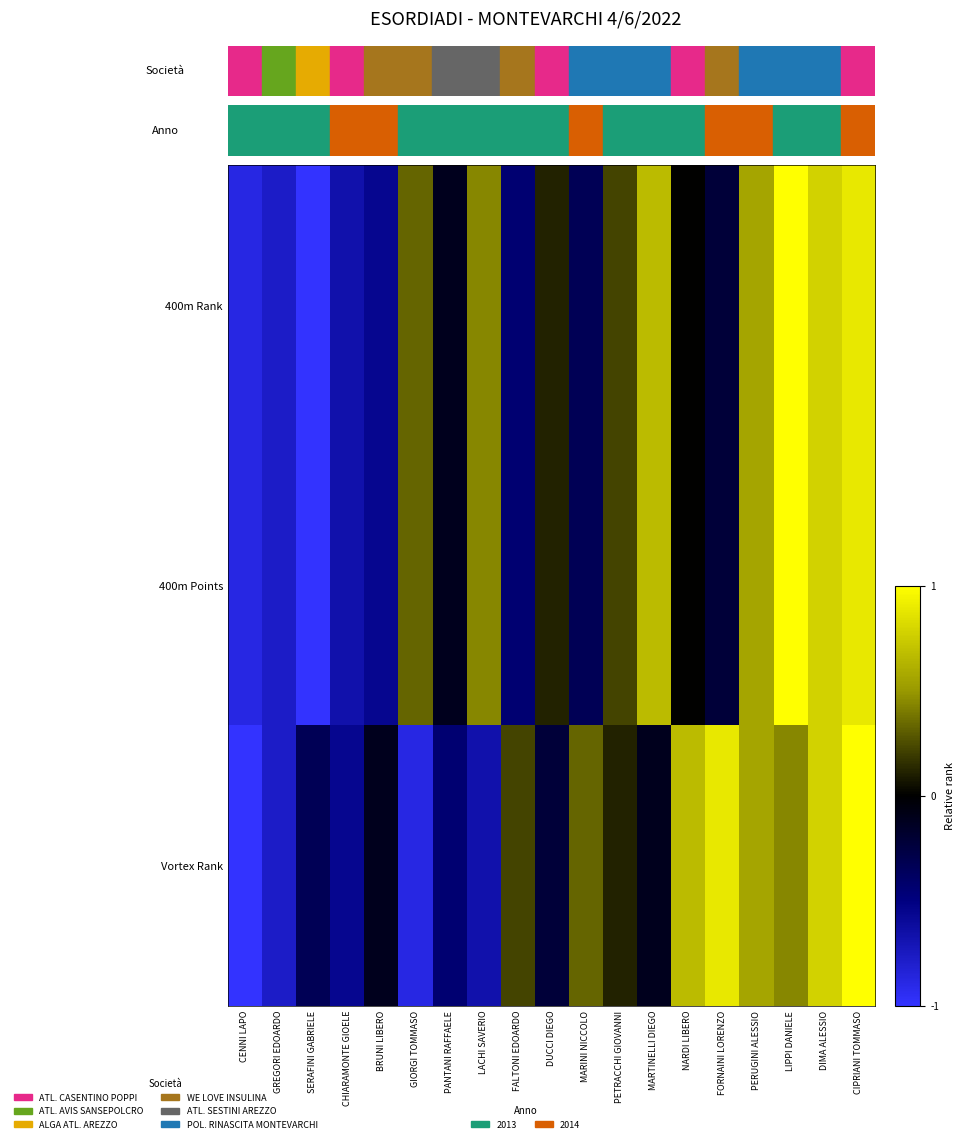

Count the number of data series in this chart.

3